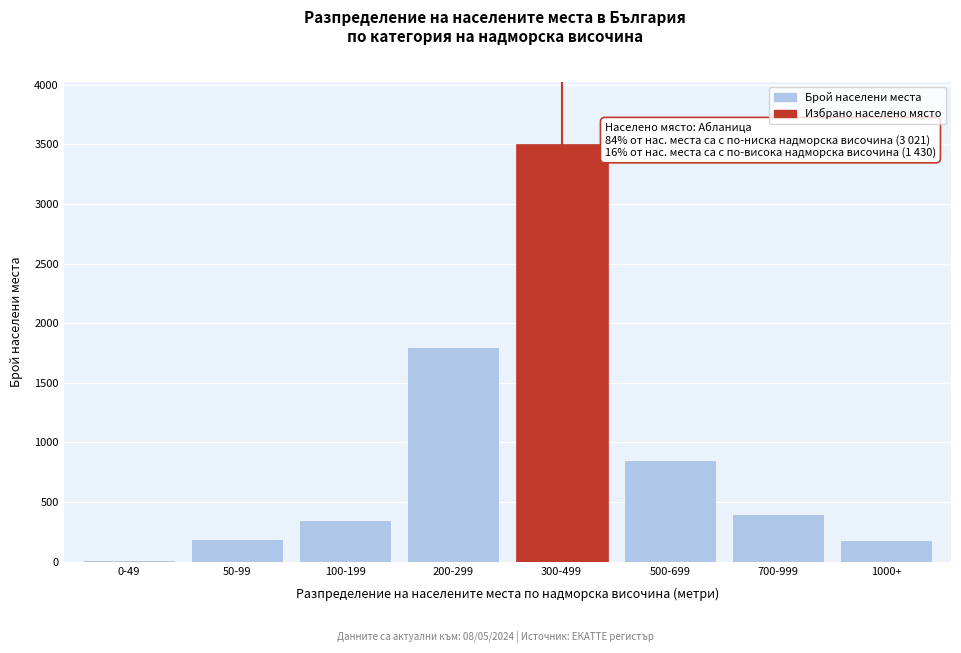

Is it true that the value at 700-999 is 400?

True